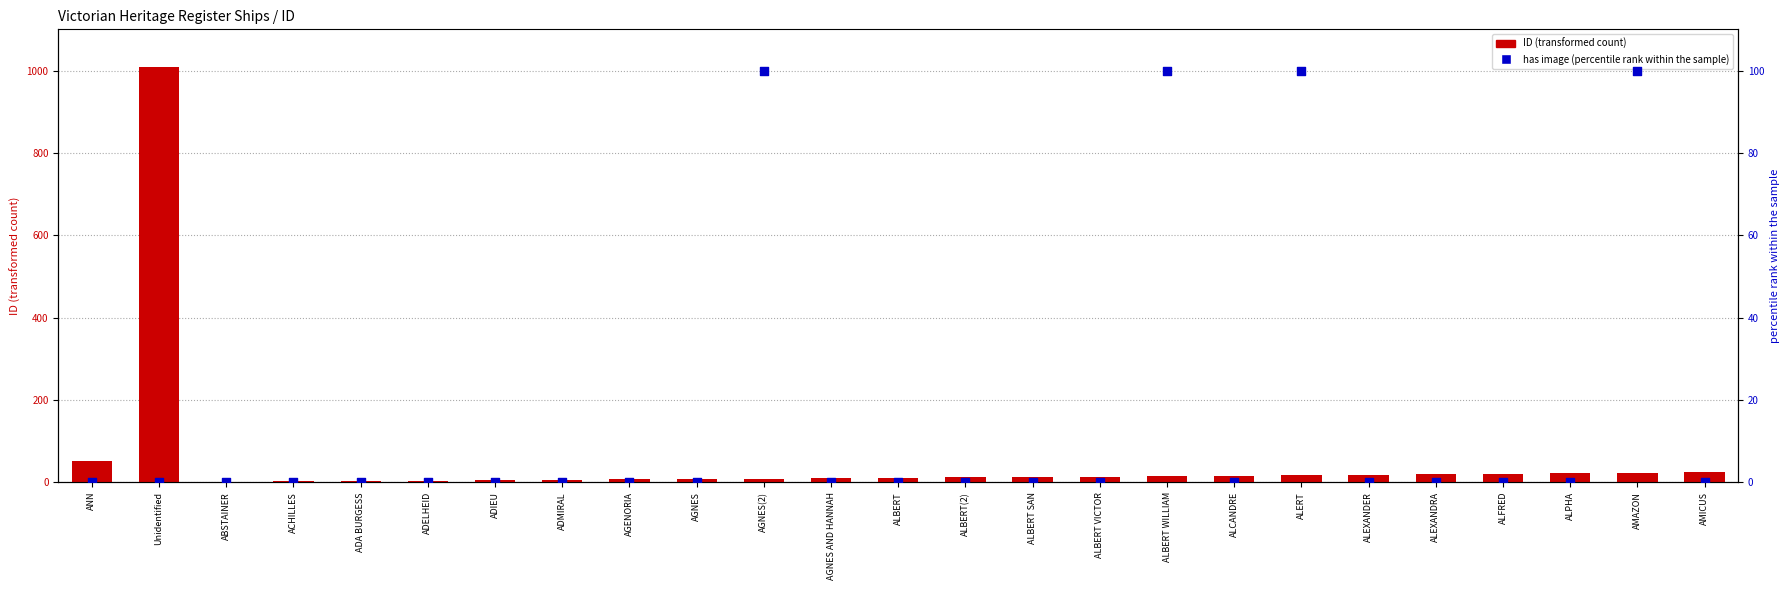

At how many categories does at least one series exceed 194?

1